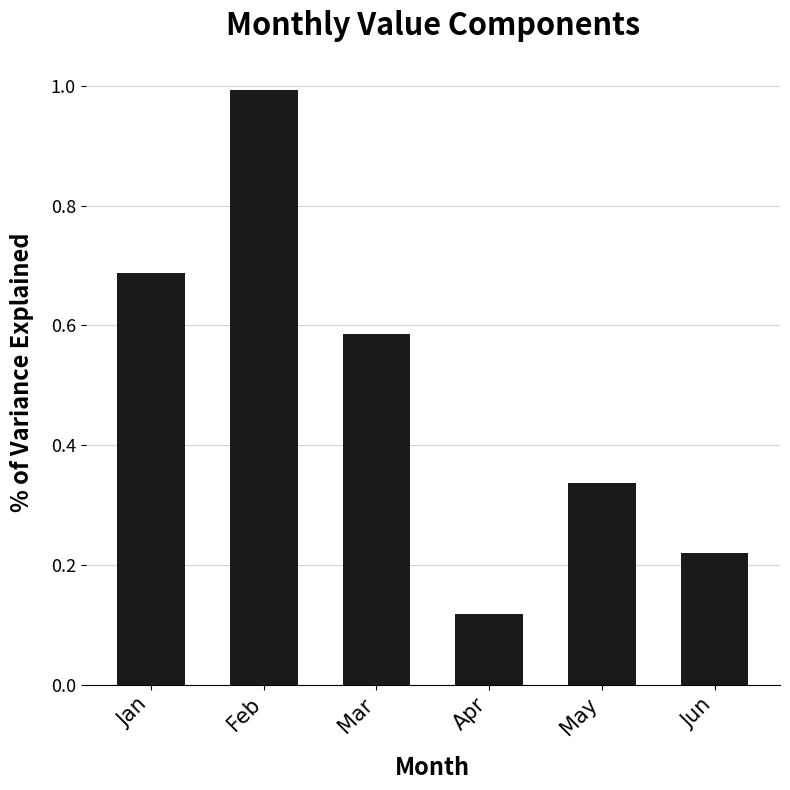

What is the value of the 2nd bar from the left?

1.0